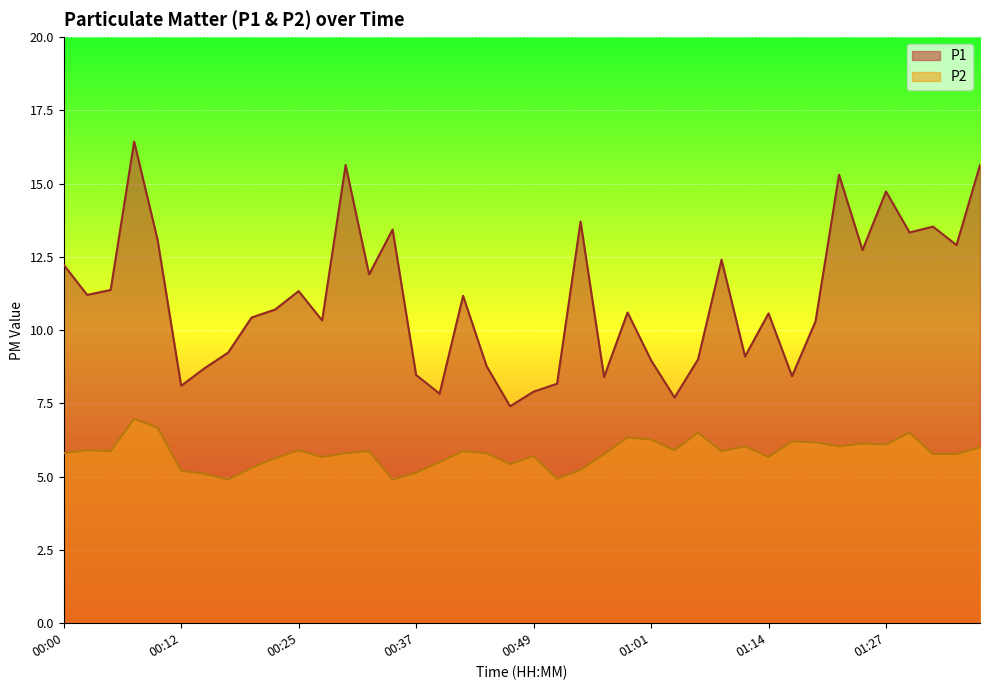

Where does the P1 series first go above 10?

00:00